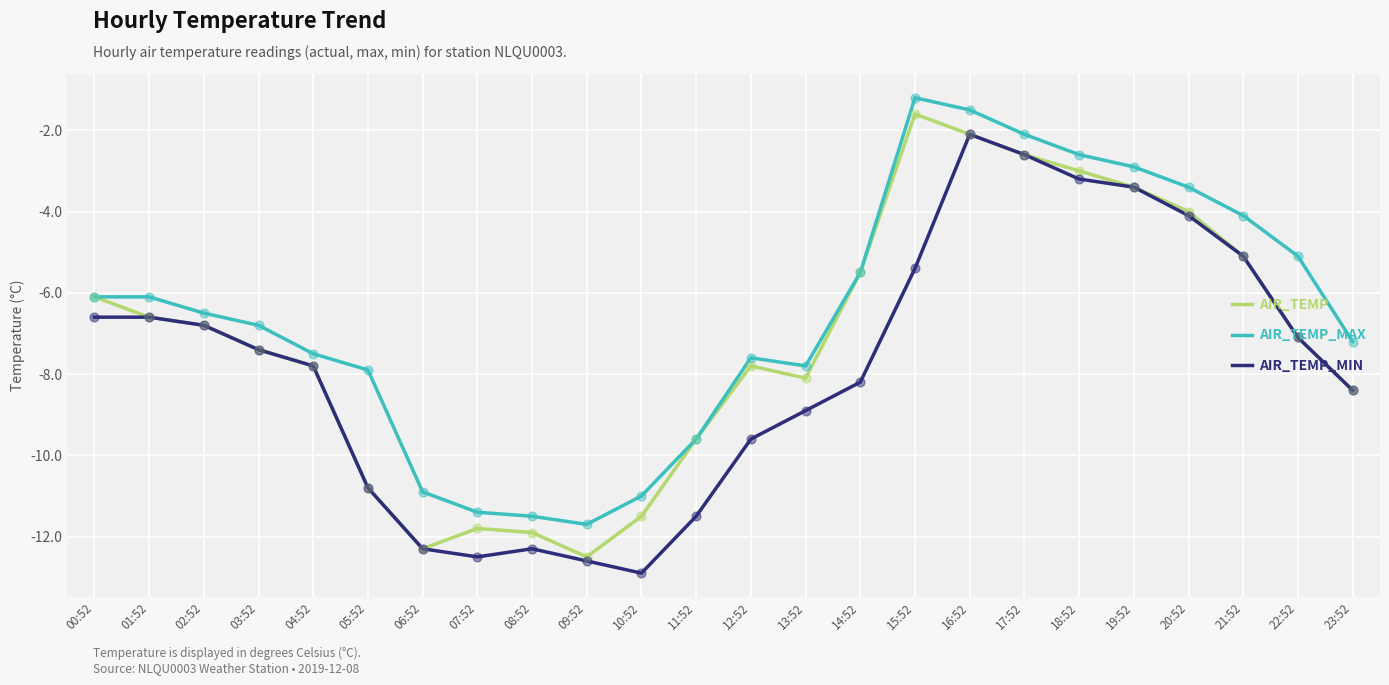

What is the difference between the highest and lowest values at 04:52?

0.3